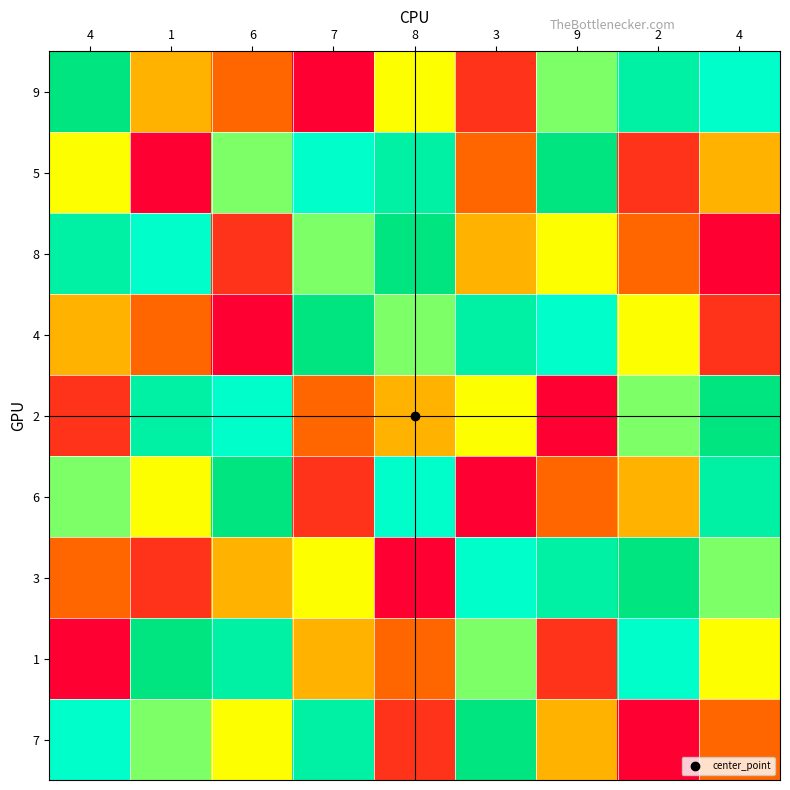

What is the difference between the highest and lowest values at 4?

8